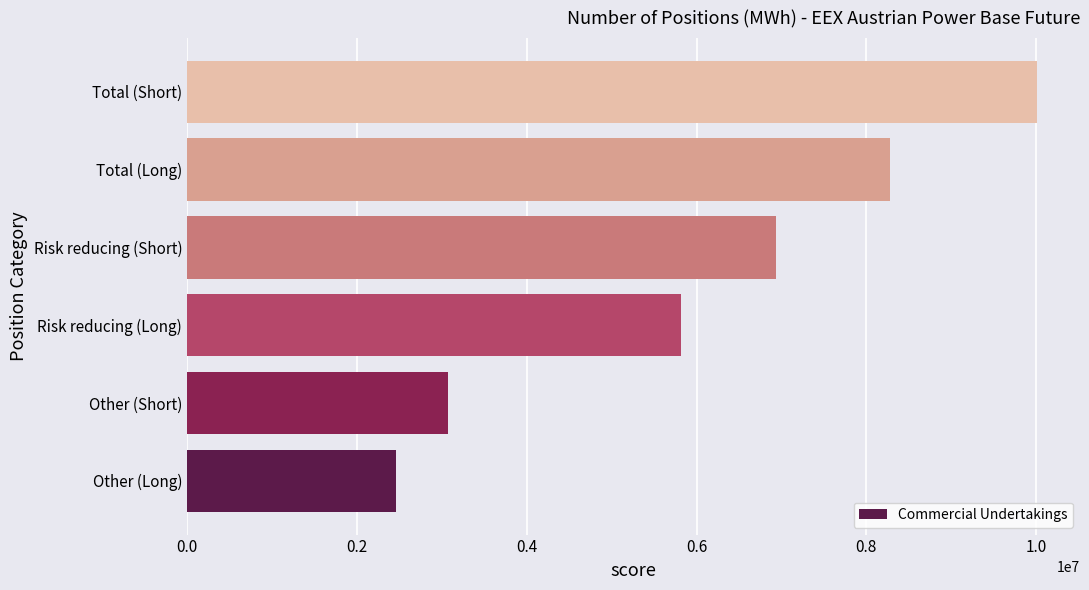

Between Total (Long) and Other (Short), which is larger?

Total (Long)